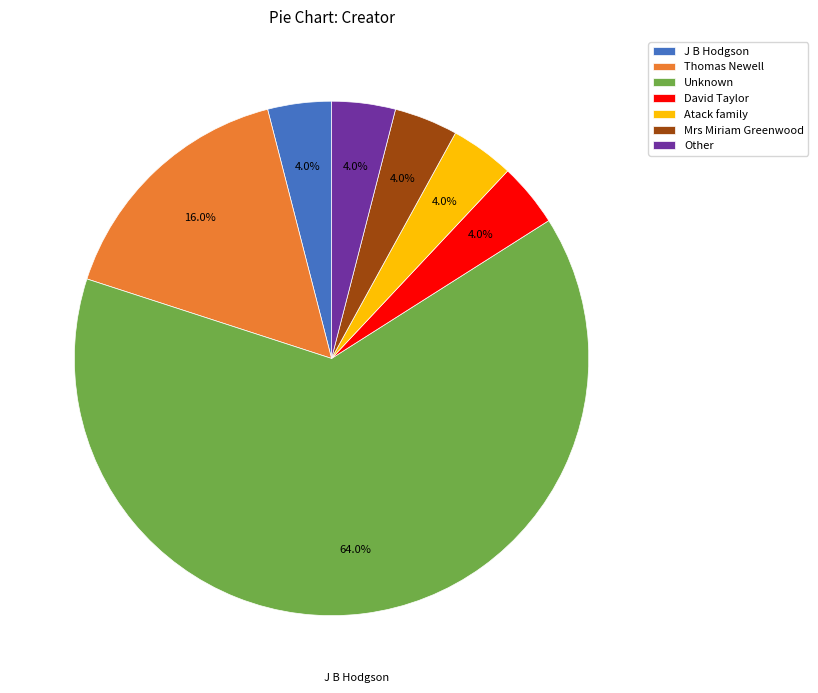

What portion of the pie excludes J B Hodgson?

96.0%